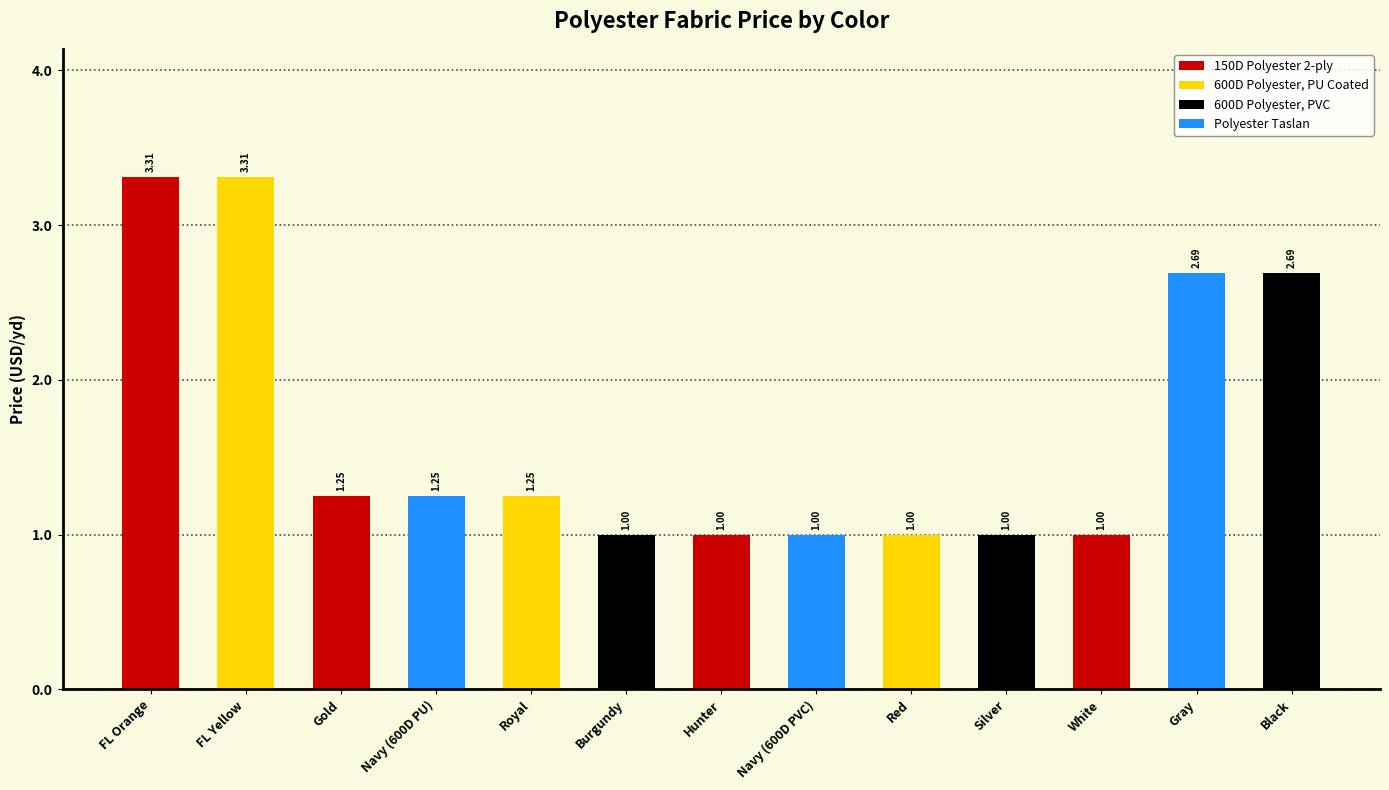

True or false: the data shows 1.0 at Hunter.

True